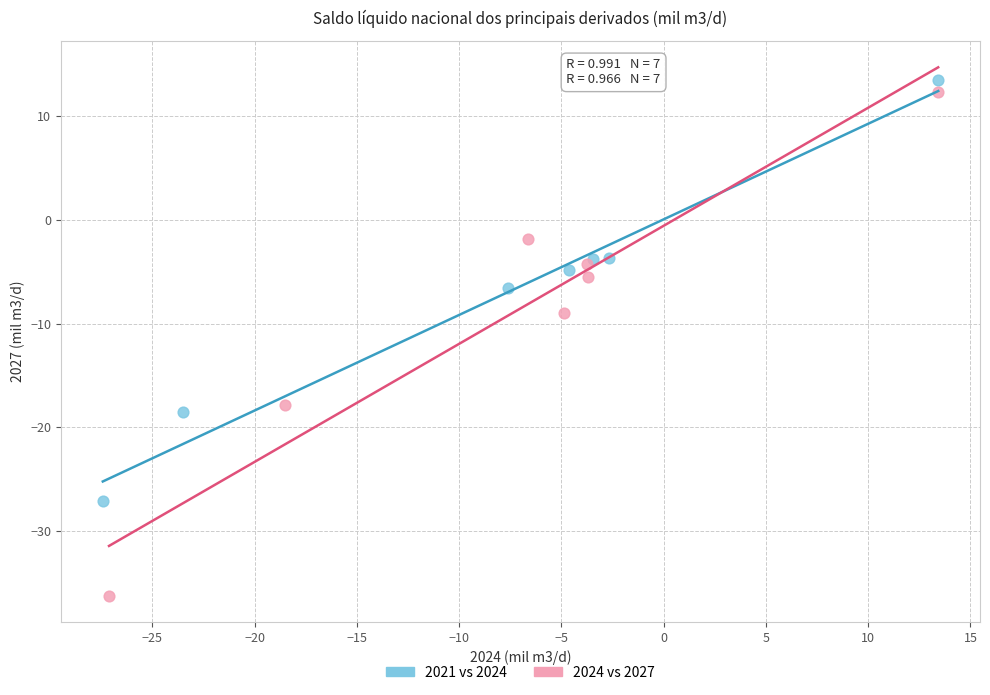

Which series reaches the maximum Y coordinate?

2021 vs 2024